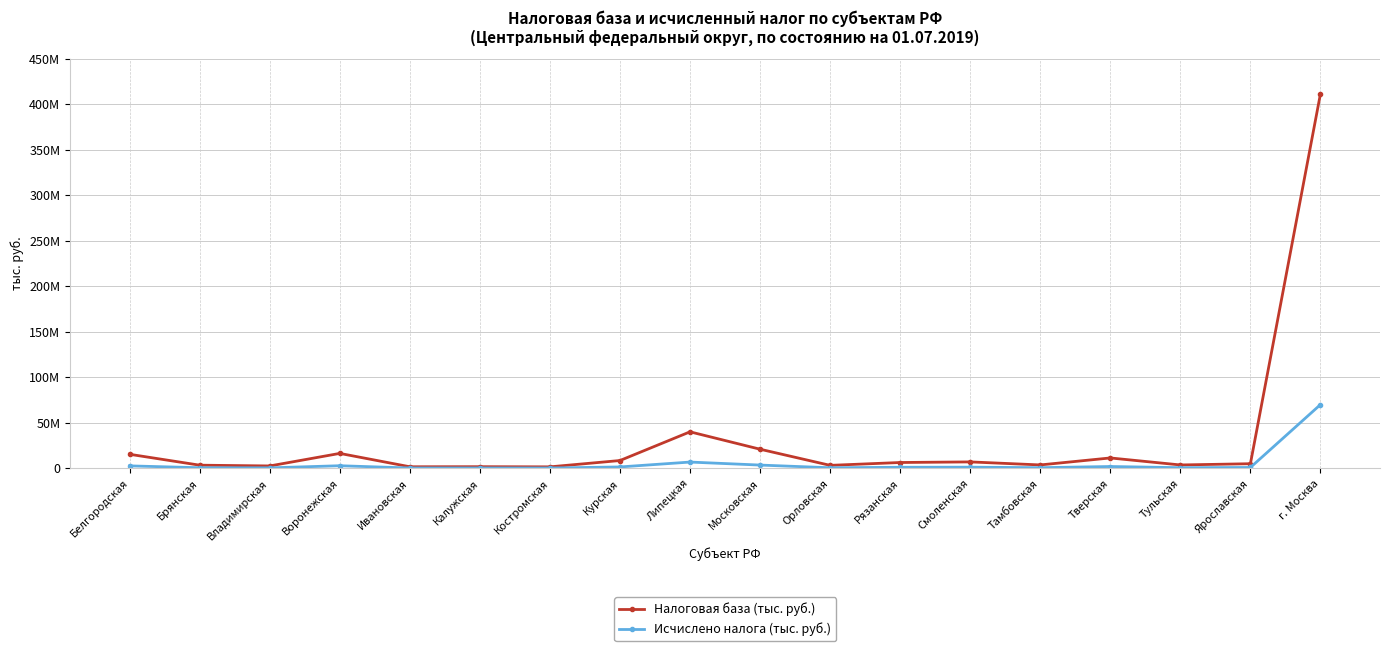

Where is Исчислено налога (тыс. руб.) nearest to the value 35104318?

Липецкая